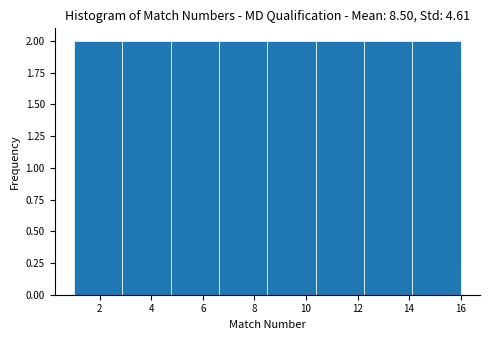

Reading left to right, list every bar in this chart as the range it spans on the x-axis followed by its height. Neither the bar edges nor the heights are printed on the chart, so give them approximately, as read against the axes.

1.0 to 2.8: 2
2.8 to 4.8: 2
4.8 to 6.6: 2
6.6 to 8.6: 2
8.6 to 10.4: 2
10.4 to 12.2: 2
12.2 to 14.2: 2
14.2 to 16.0: 2